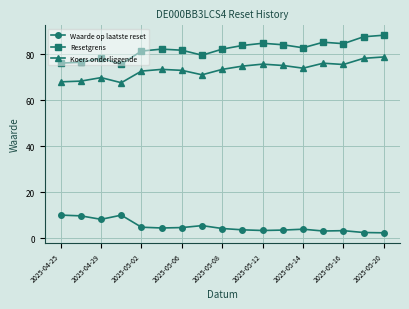

What is the smallest value displayed?

2.3